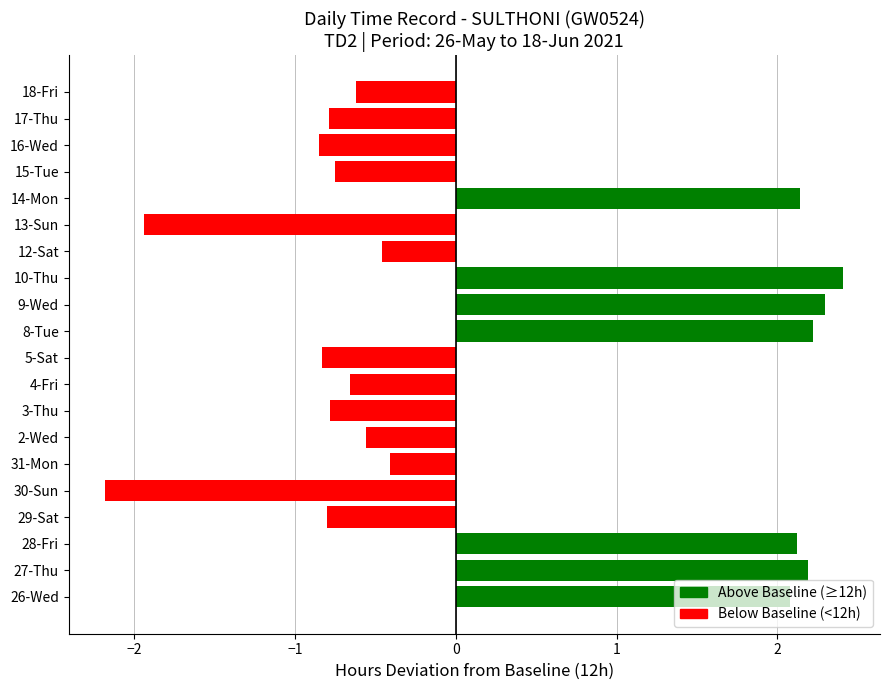

Where is the data nearest to the value 0?

31-Mon